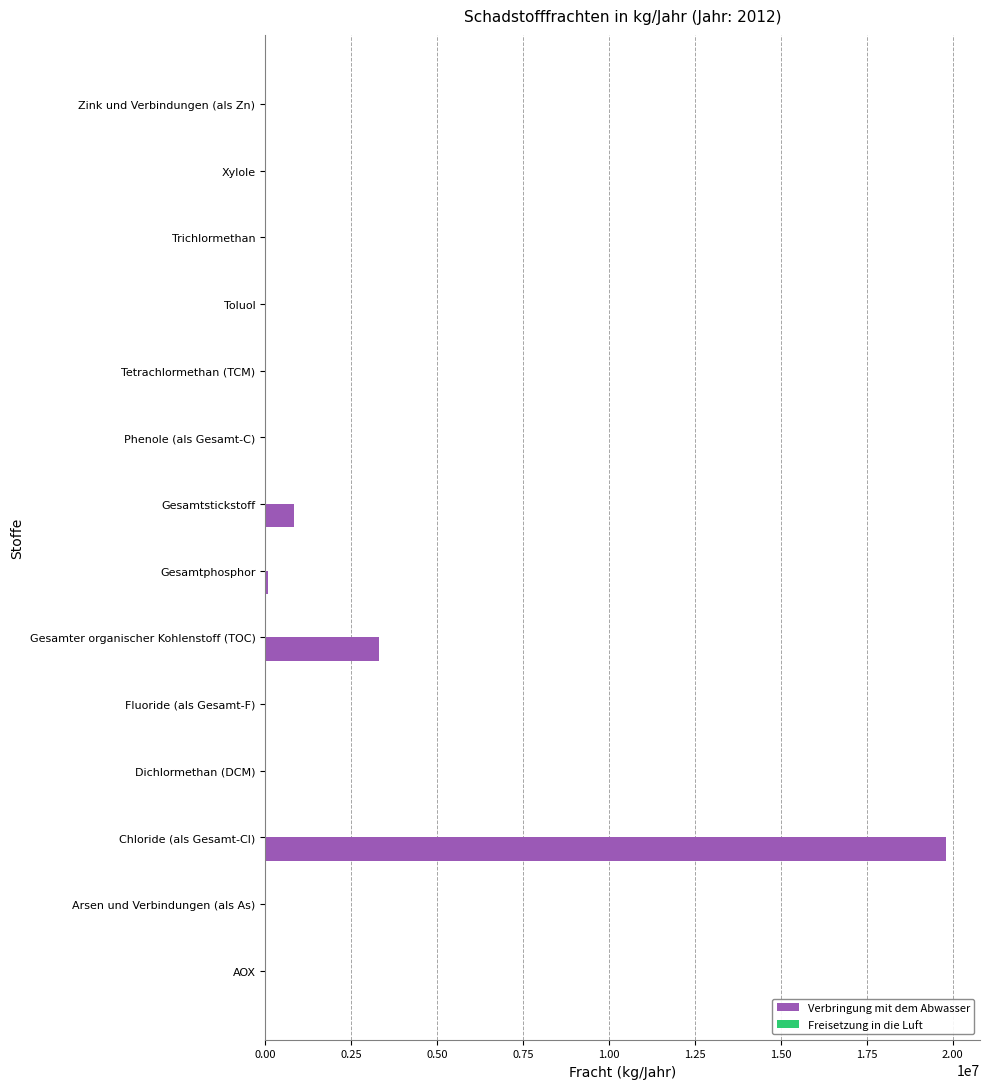

At which category does the chart reach its peak across all series?

Chloride (als Gesamt-Cl)